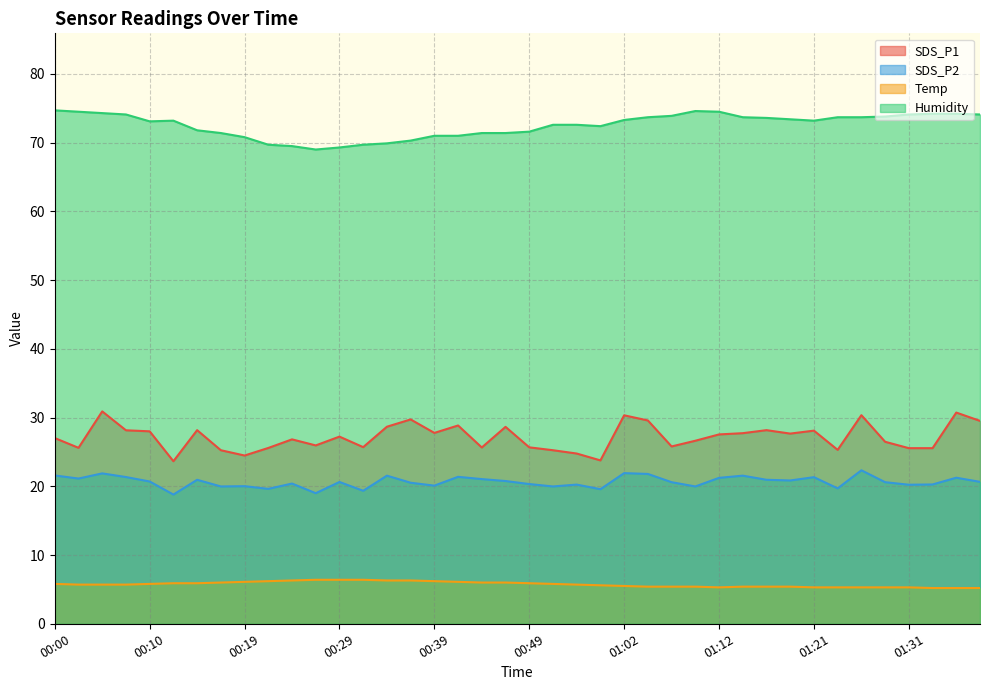

What is the value of the SDS_P2 point at the 1st from the left?

21.6